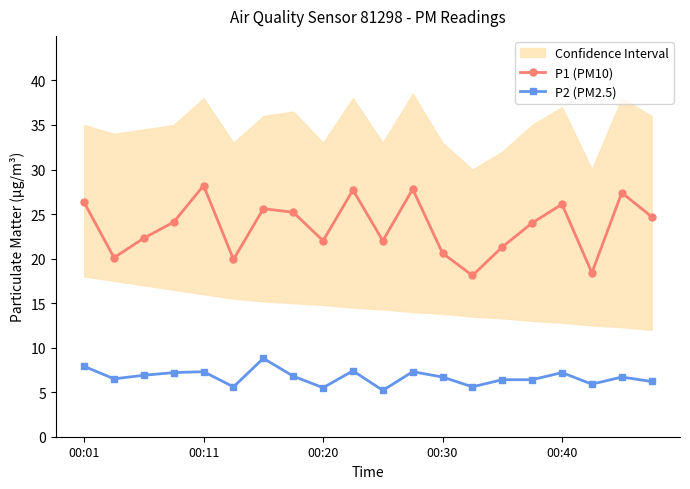

At which category does P1 (PM10) reach its first local peak?

00:11